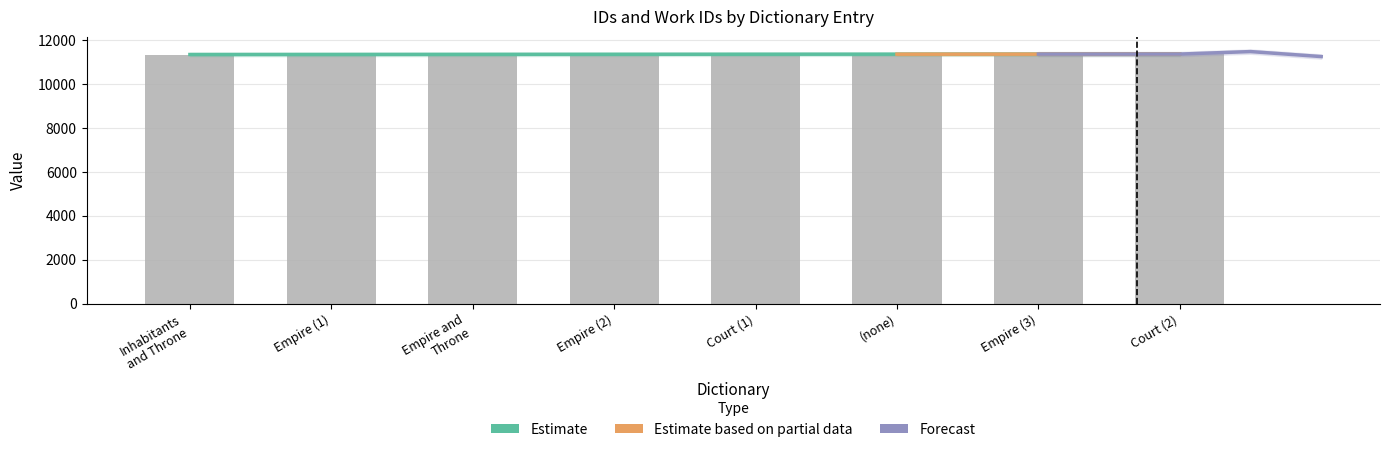

Rank the categories by value from lowest to highest.

Inhabitants and Throne, Empire (1), Empire and Throne, Empire (2), Court (1), (none), Empire (3), Court (2)